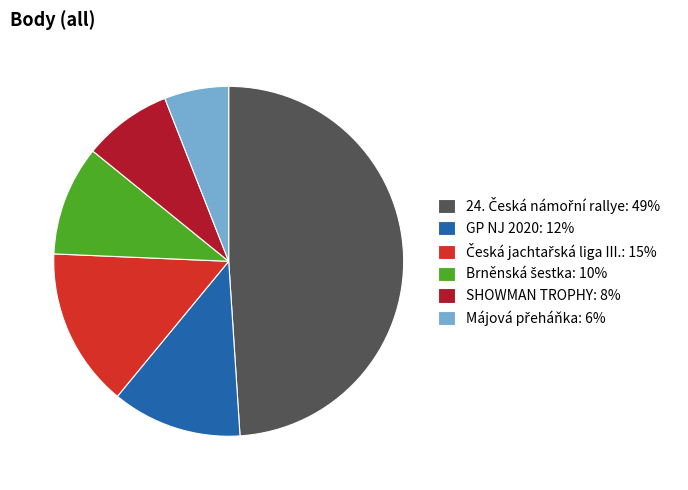

Is SHOWMAN TROPHY: 8% the majority of the pie?

No